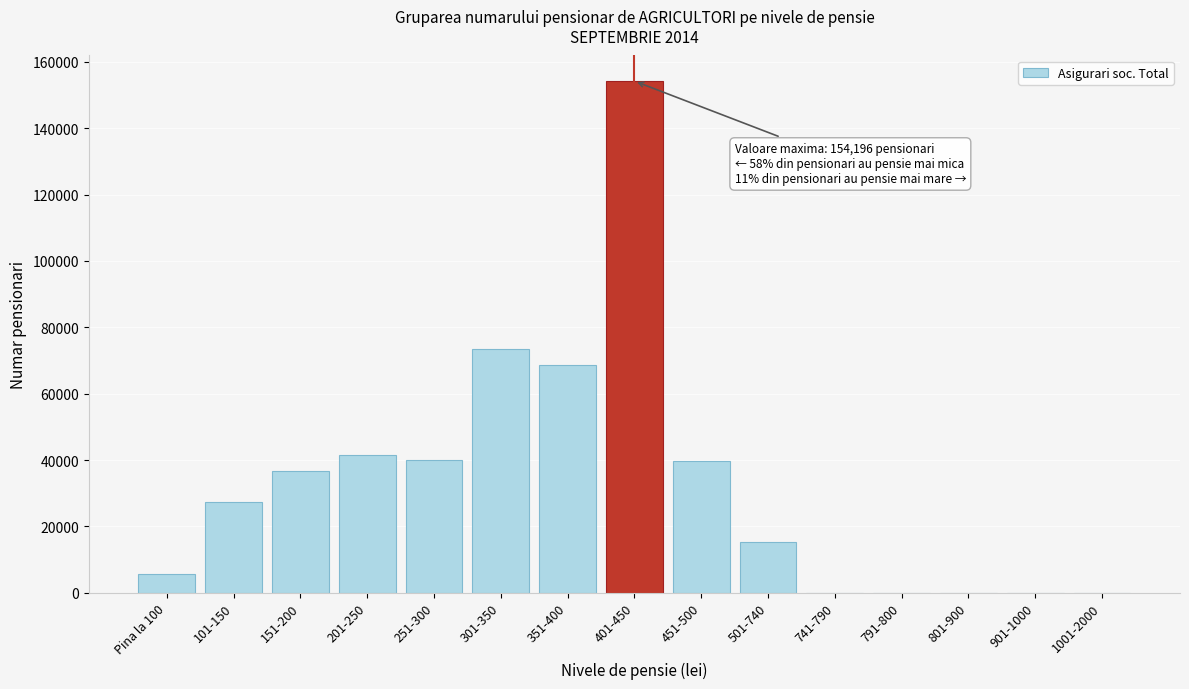

What is the sum of all values?

502839